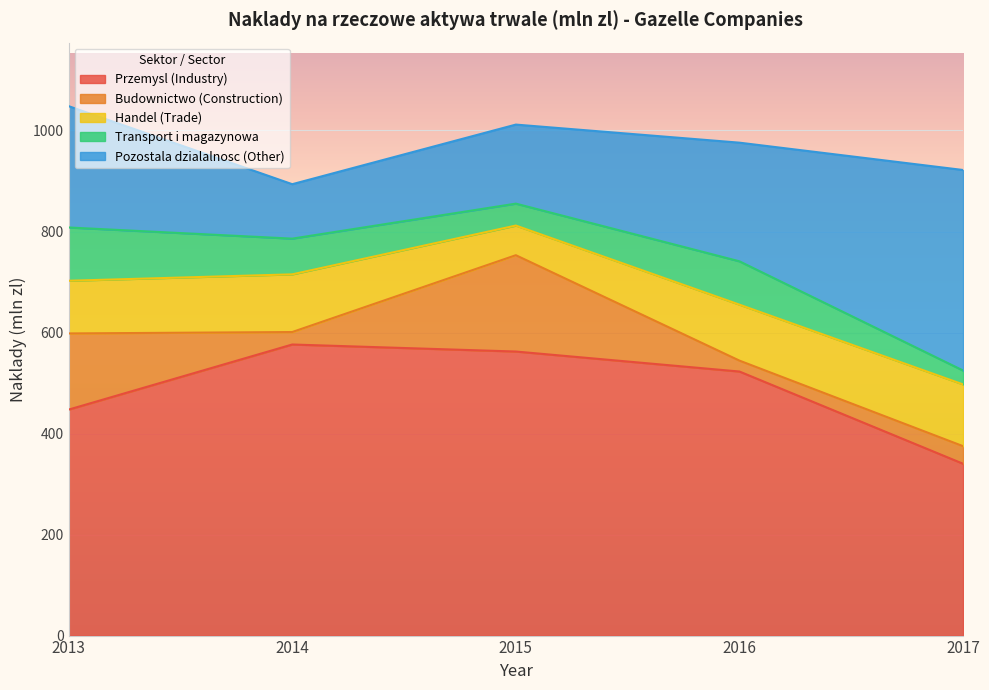

How many data points does each series have?

5